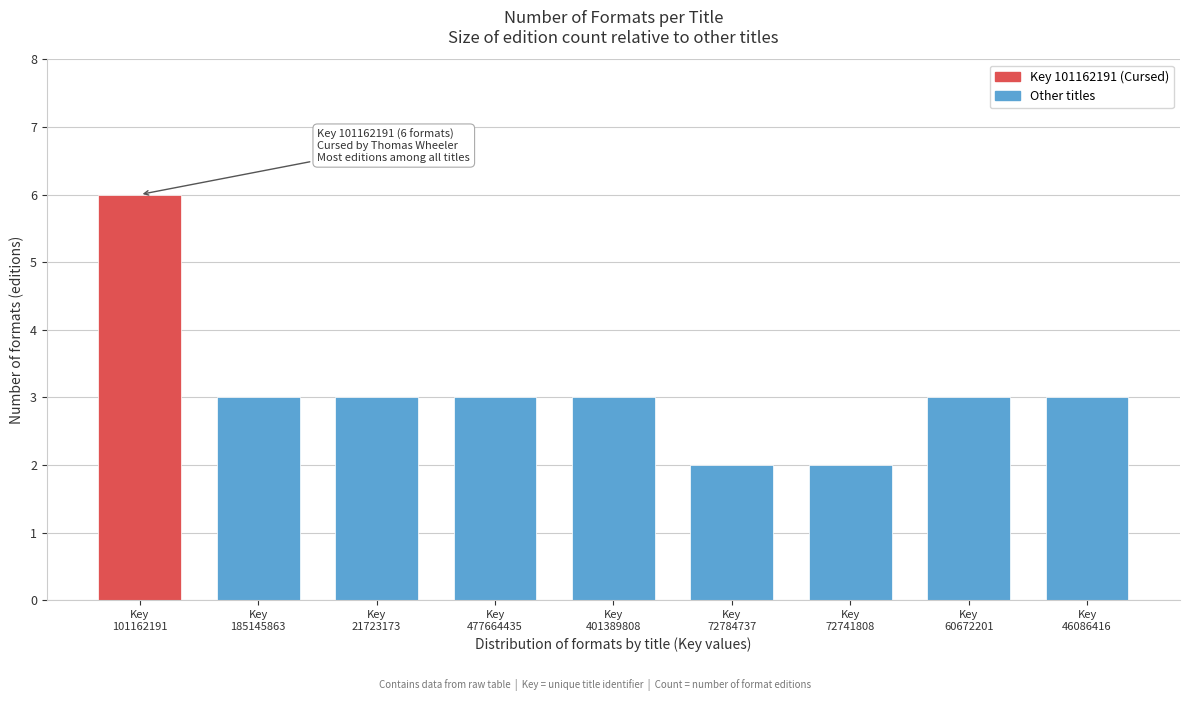

Reading right to left, list all the values displayed in this chart.

3	3	2	2	3	3	3	3	6